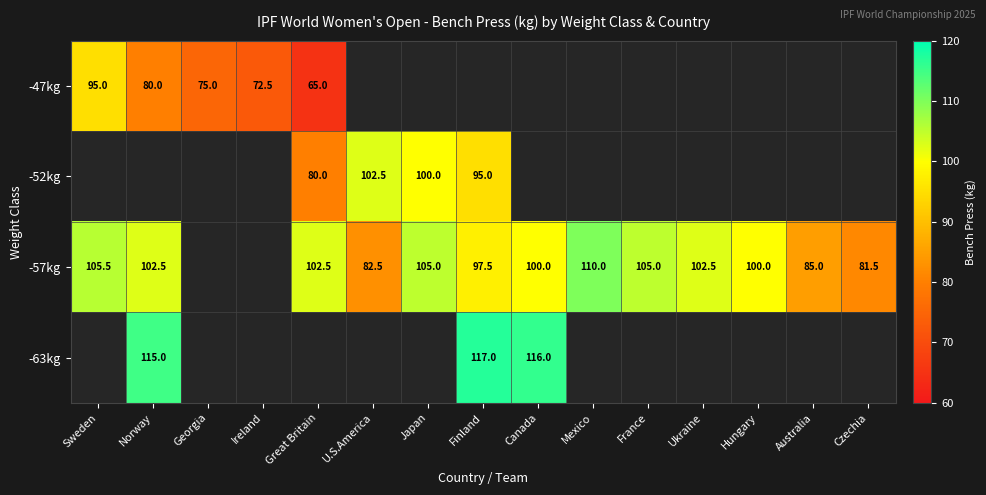

Is it true that -57kg equals 38.2 at Hungary?

False